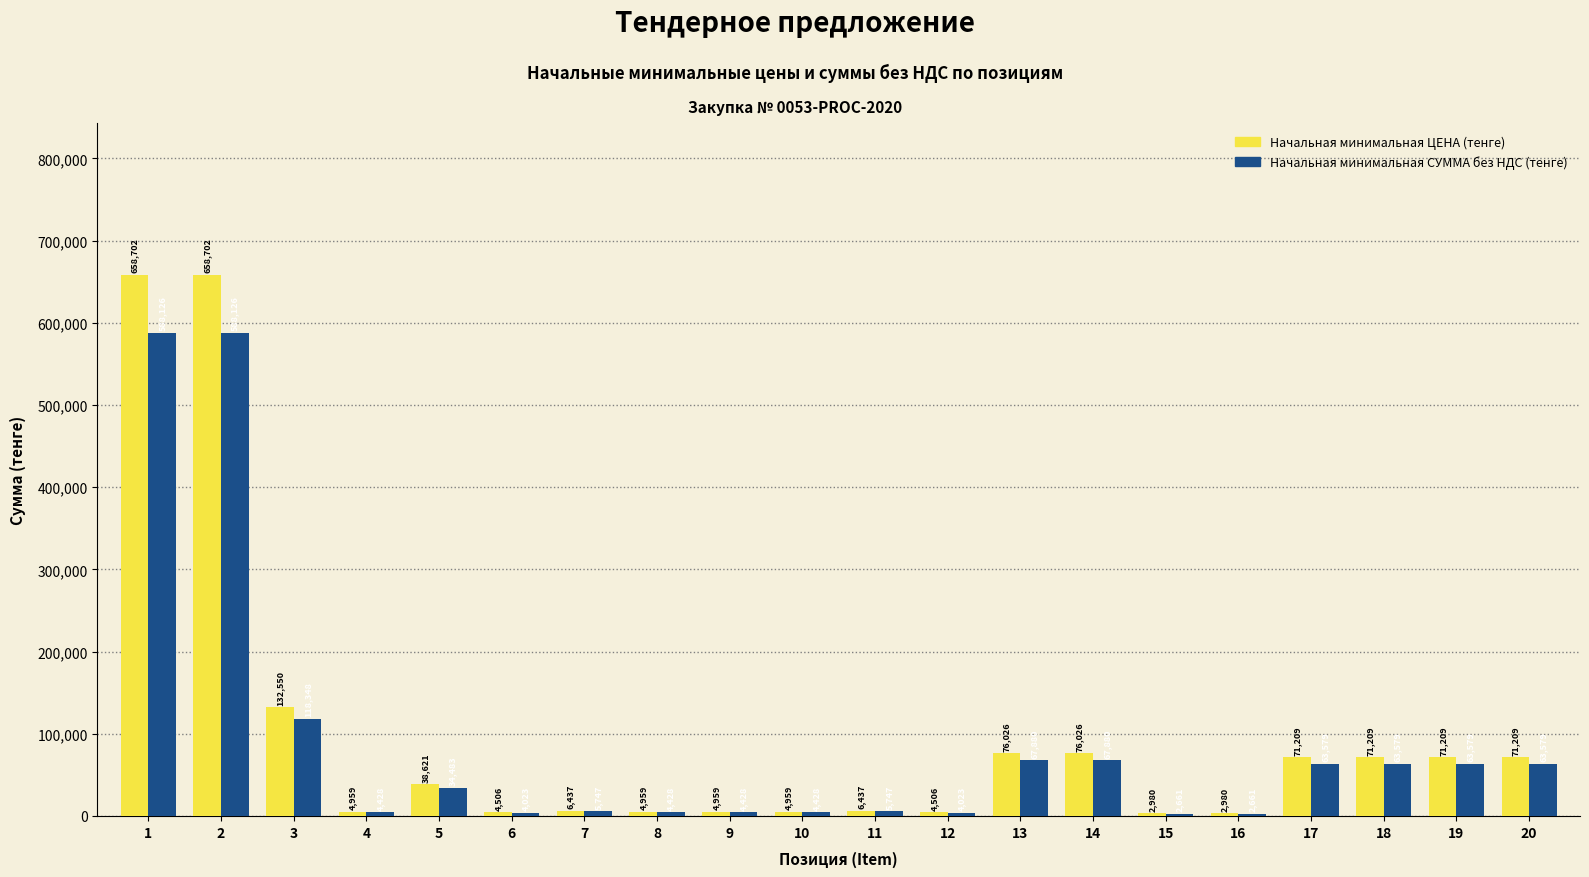

Between 1 and 10, which series saw the biggest shift?

Начальная минимальная ЦЕНА (тенге)